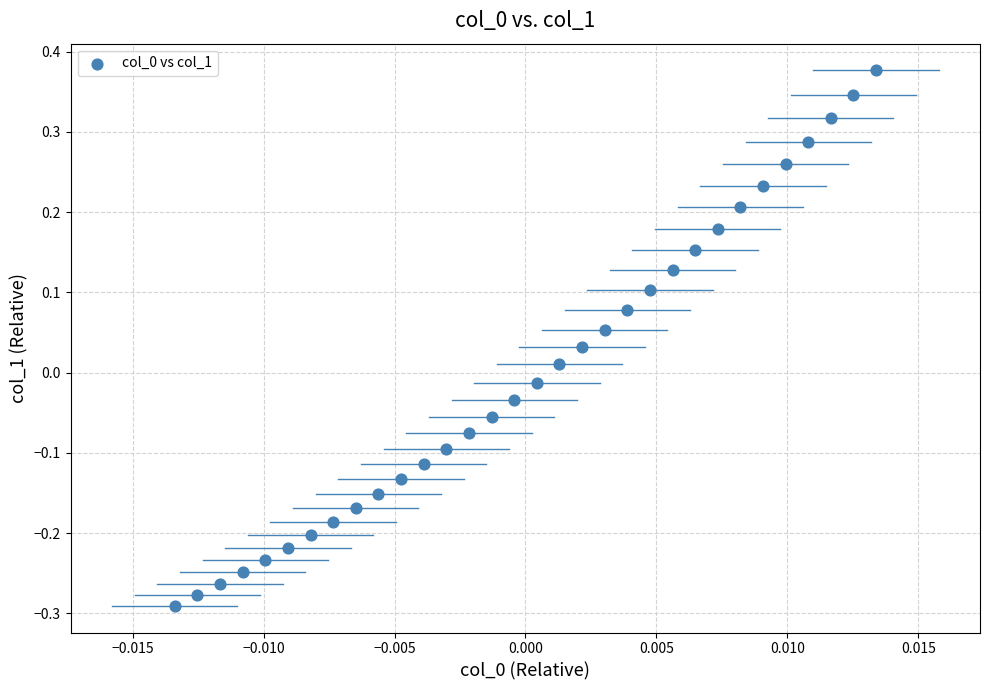

What is the range of Y values (max minus min)?

0.7